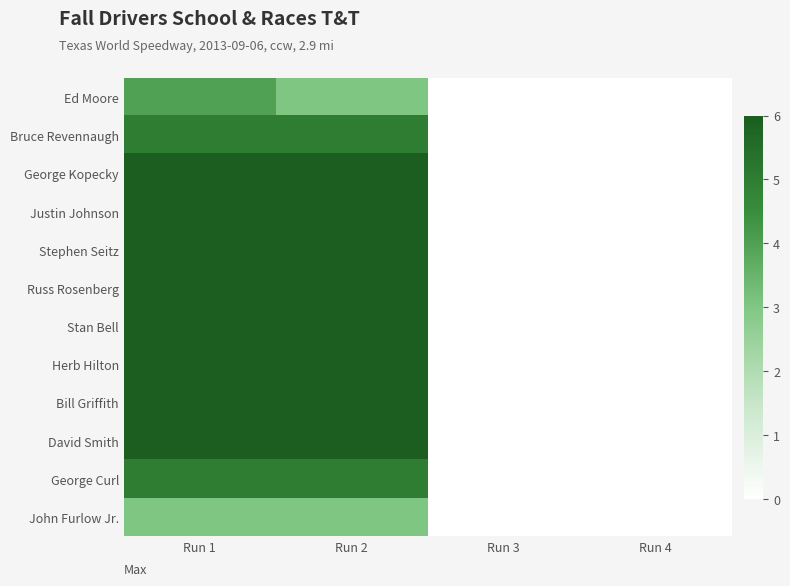

Reading left to right, transcribe all the data shown in this chart.

Ed Moore: Run 1=4	Run 2=3	Run 3=0	Run 4=0
Bruce Revennaugh: Run 1=5	Run 2=5	Run 3=0	Run 4=0
George Kopecky: Run 1=6	Run 2=6	Run 3=0	Run 4=0
Justin Johnson: Run 1=6	Run 2=6	Run 3=0	Run 4=0
Stephen Seitz: Run 1=6	Run 2=6	Run 3=0	Run 4=0
Russ Rosenberg: Run 1=6	Run 2=6	Run 3=0	Run 4=0
Stan Bell: Run 1=6	Run 2=6	Run 3=0	Run 4=0
Herb Hilton: Run 1=6	Run 2=6	Run 3=0	Run 4=0
Bill Griffith: Run 1=6	Run 2=6	Run 3=0	Run 4=0
David Smith: Run 1=6	Run 2=6	Run 3=0	Run 4=0
George Curl: Run 1=5	Run 2=5	Run 3=0	Run 4=0
John Furlow Jr.: Run 1=3	Run 2=3	Run 3=0	Run 4=0